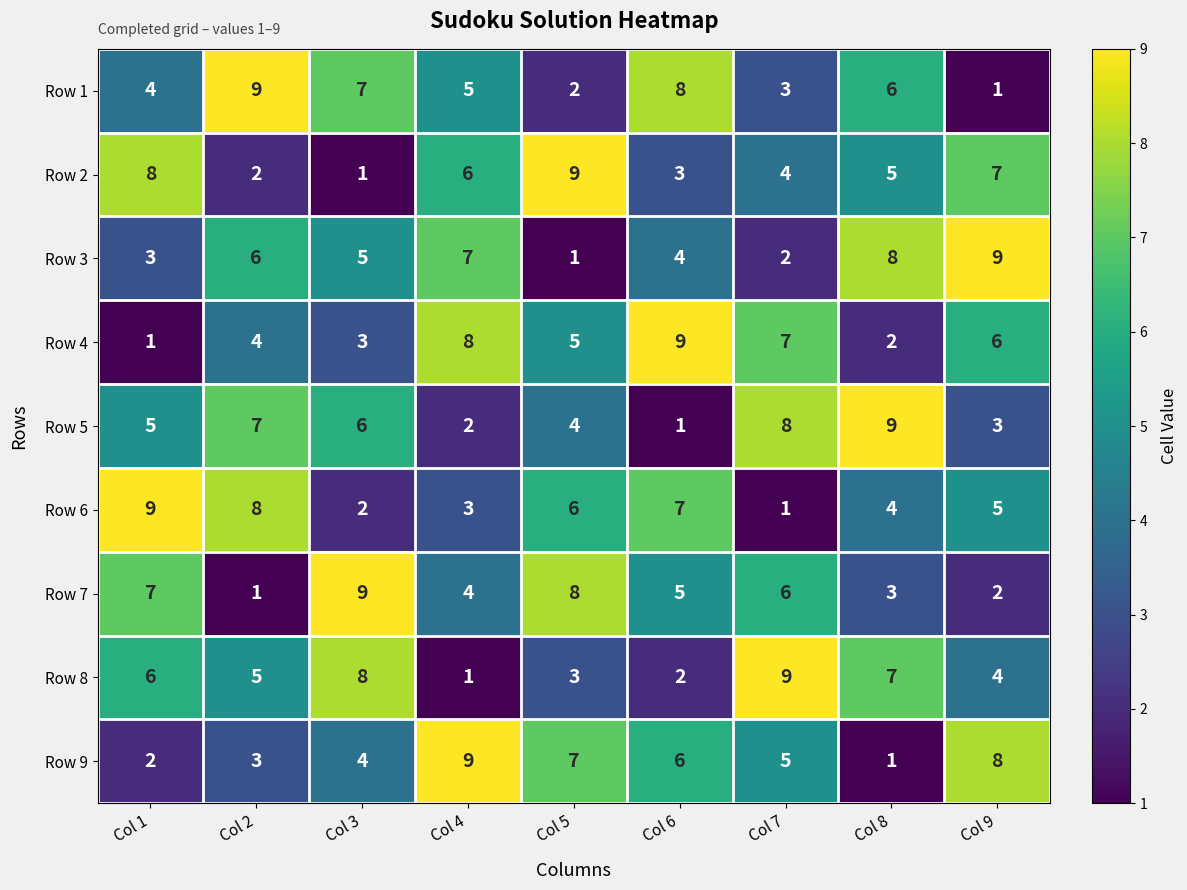

True or false: Row 5 has a value of 6 at Col 5.

False